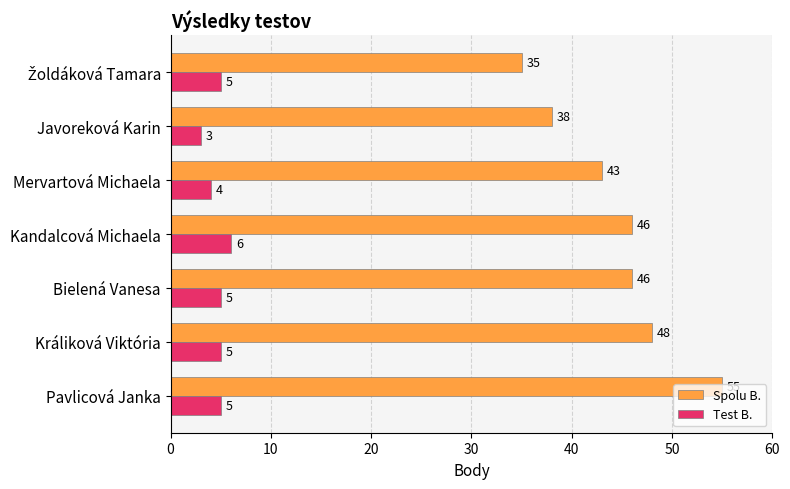

What is the total value across all series at Pavlicová Janka?

60